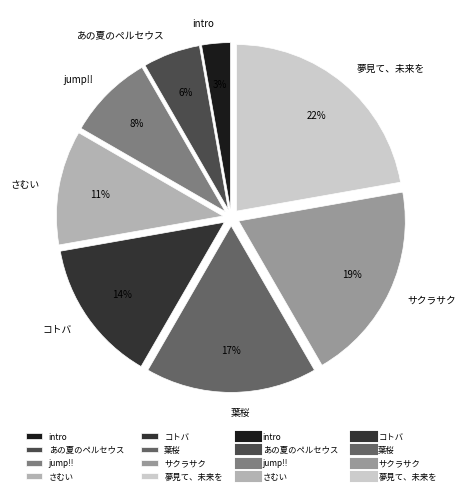

Does any single category account for the majority?

No